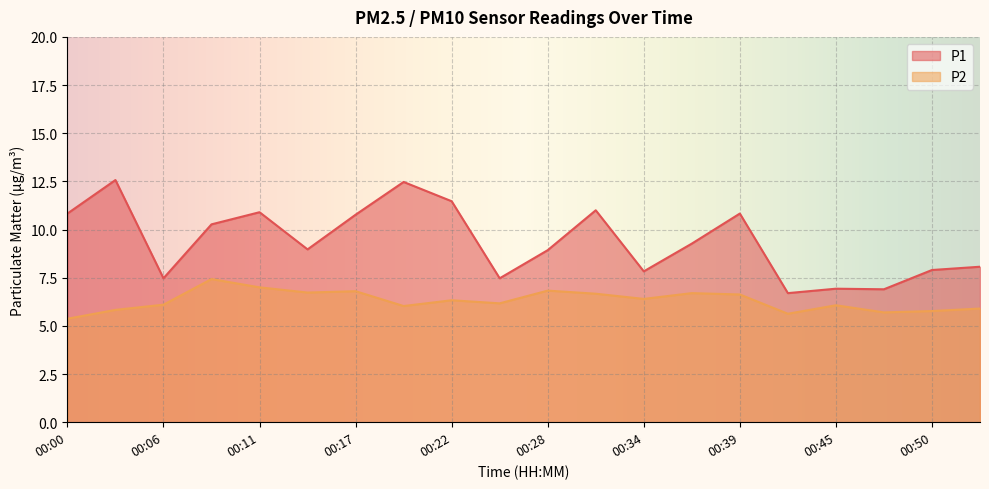

How many lines are shown in the chart?

2